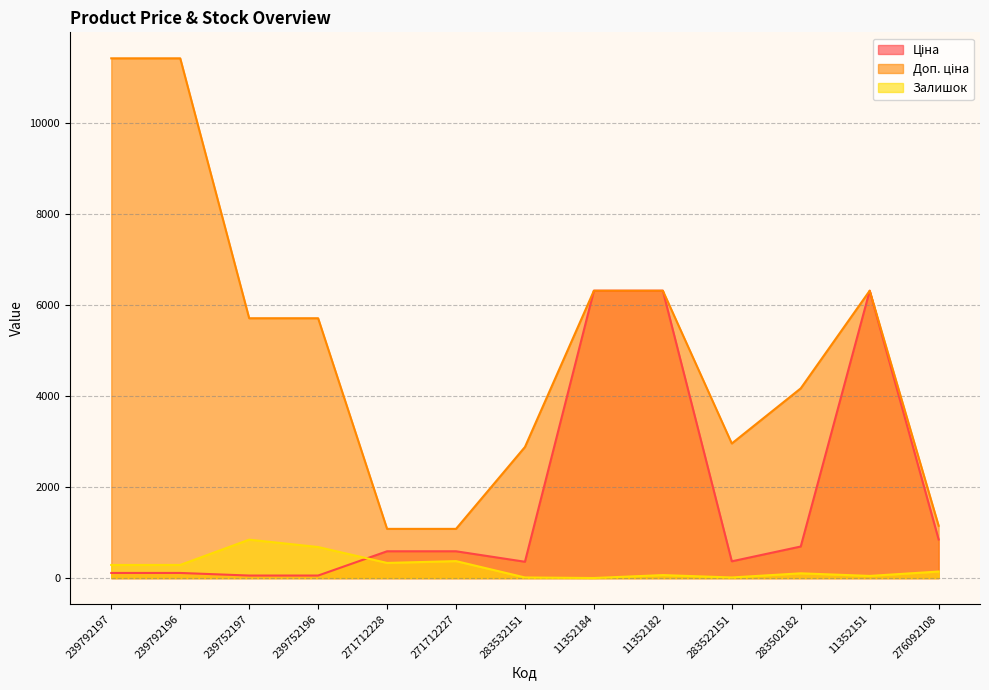

Which series has the largest total across all categories?

Доп. ціна